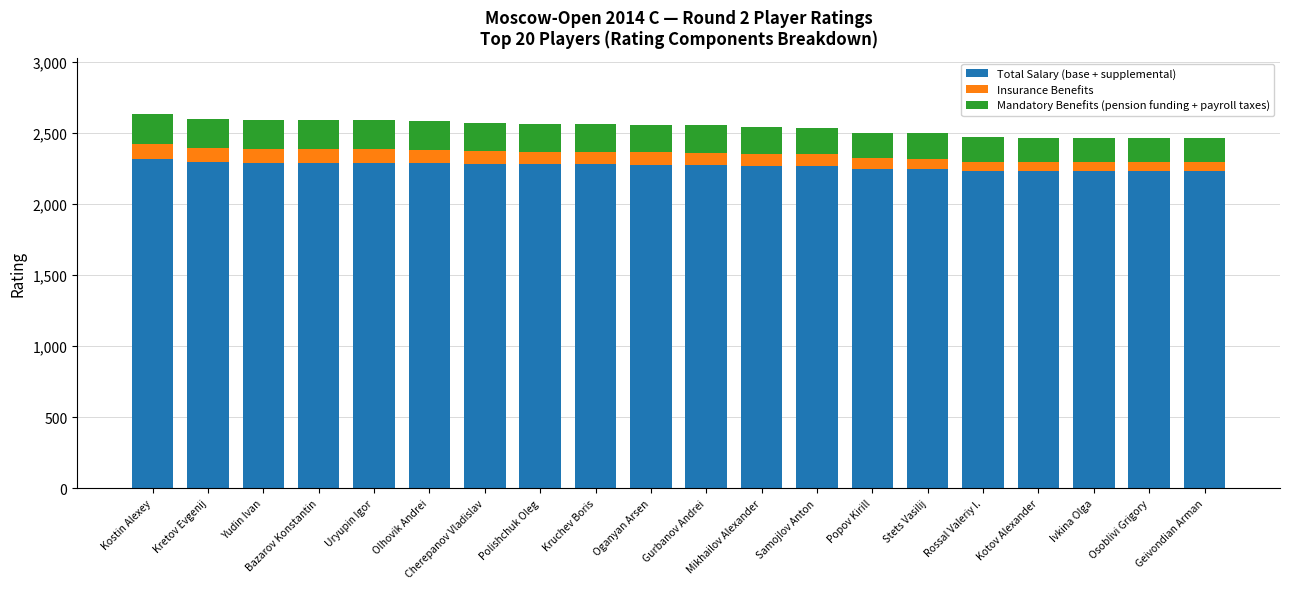

What is the sum of all Total Salary (base + supplemental) values?

45389